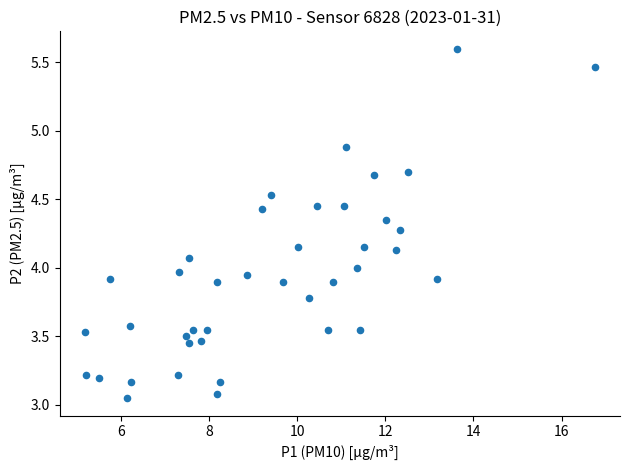

What is the range of X values (max minus min)?

11.6